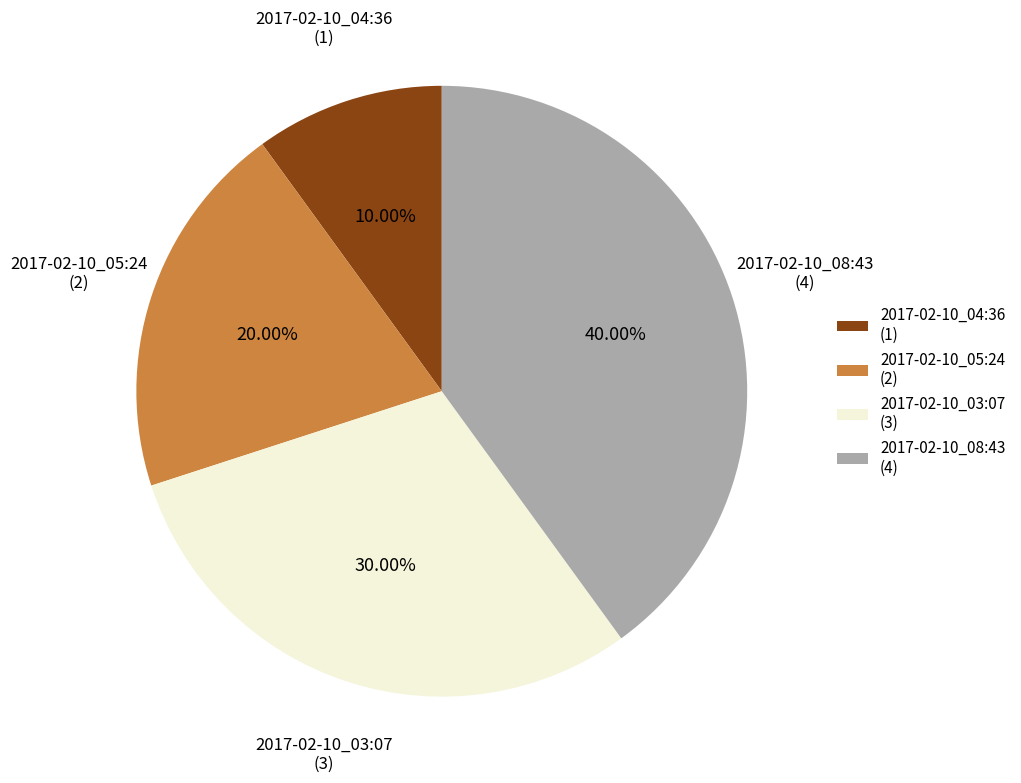

What is the ratio of the value at 2017-02-10_03:07 to the value at 2017-02-10_05:24?

1.5